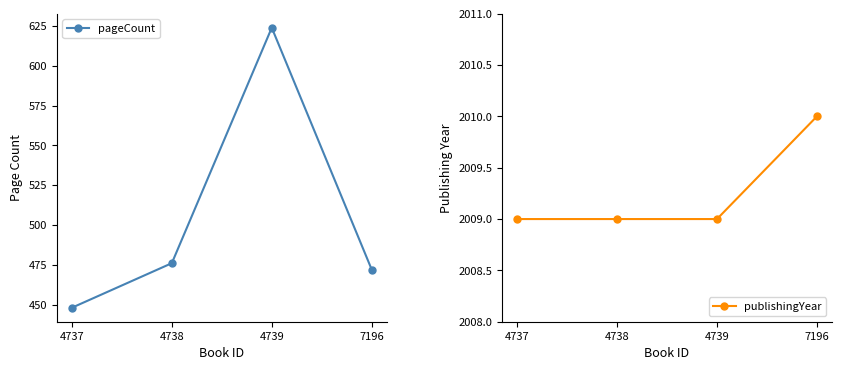

Reading right to left, what are all the values shown in this chart?

pageCount: 472	624	476	448
publishingYear: 2010	2009	2009	2009